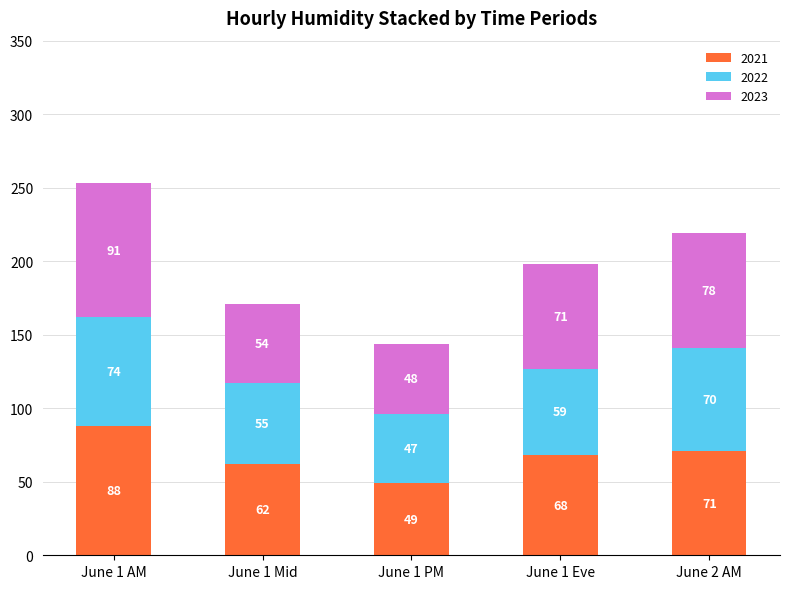

Does the chart contain stacked bars?

Yes